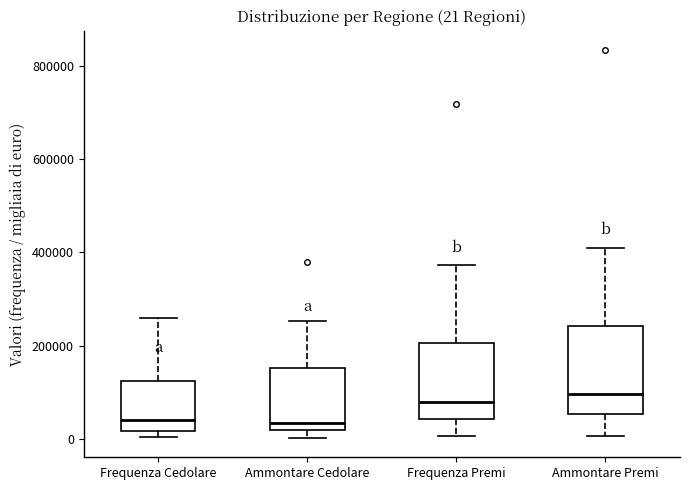

Which box is the tallest, from its lower edge to its upper edge?

Ammontare Premi